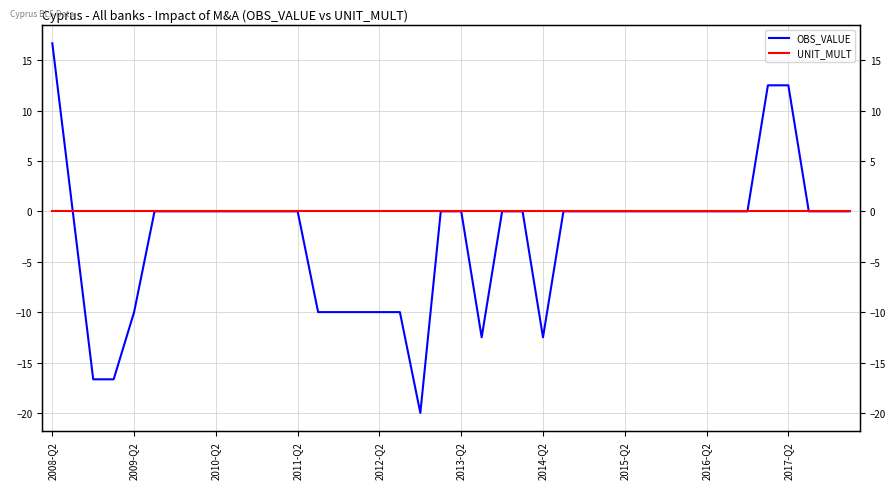

Is this an area chart (filled region under the line)?

No